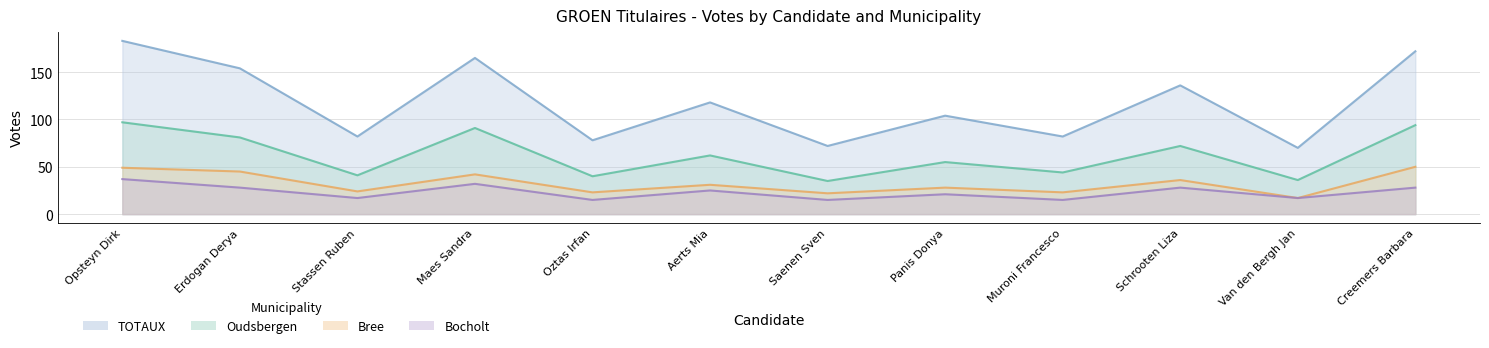

Reading right to left, extract all data points from this chart.

Oudsbergen: 94	36	72	44	55	35	62	40	91	41	81	97
Bree: 50	17	36	23	28	22	31	23	42	24	45	49
TOTAUX: 172	70	136	82	104	72	118	78	165	82	154	183
Bocholt: 28	17	28	15	21	15	25	15	32	17	28	37